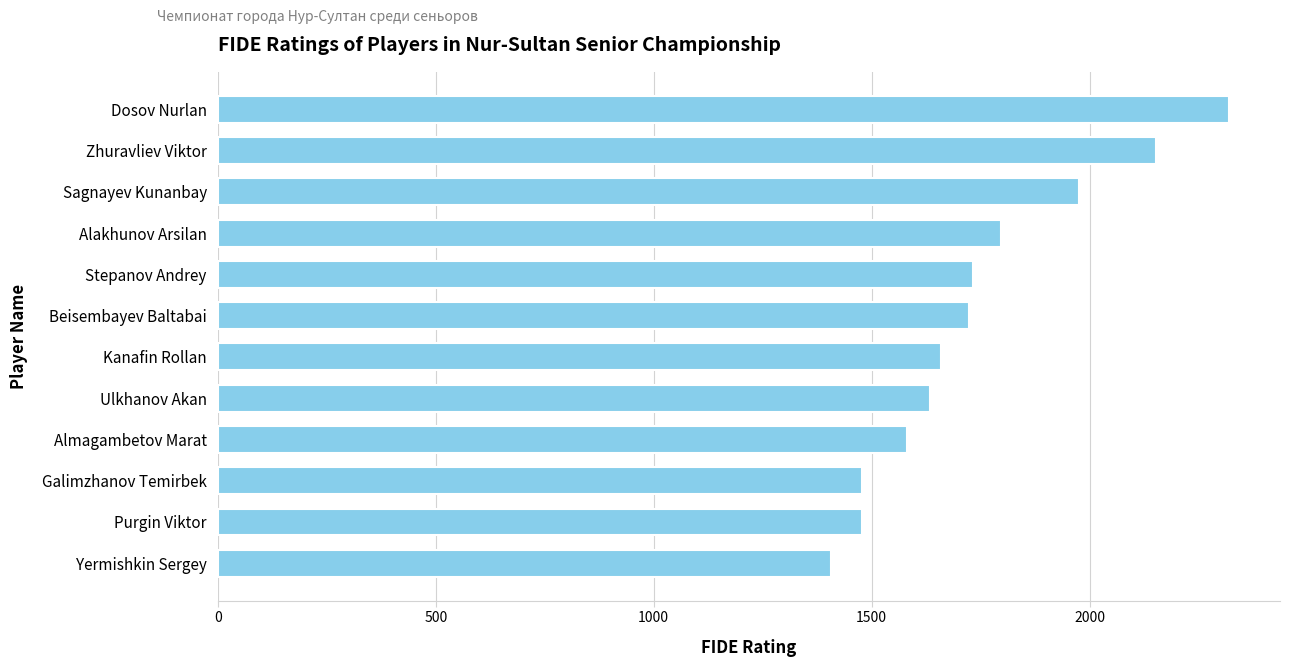

The value at Sagnayev Kunanbay is 2668. True or false?

False